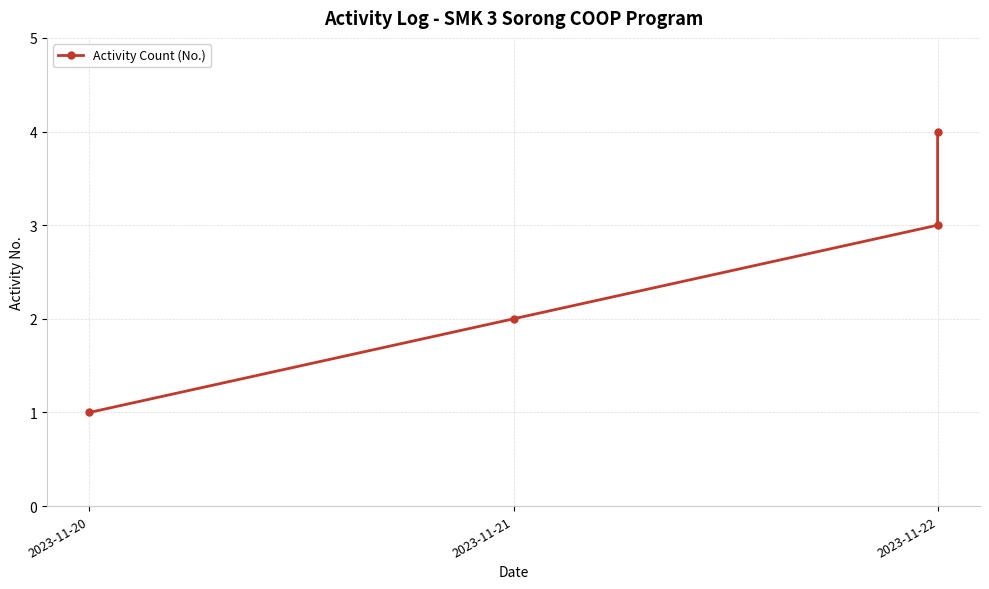

True or false: the data shows 3 at 2023-11-22.

True